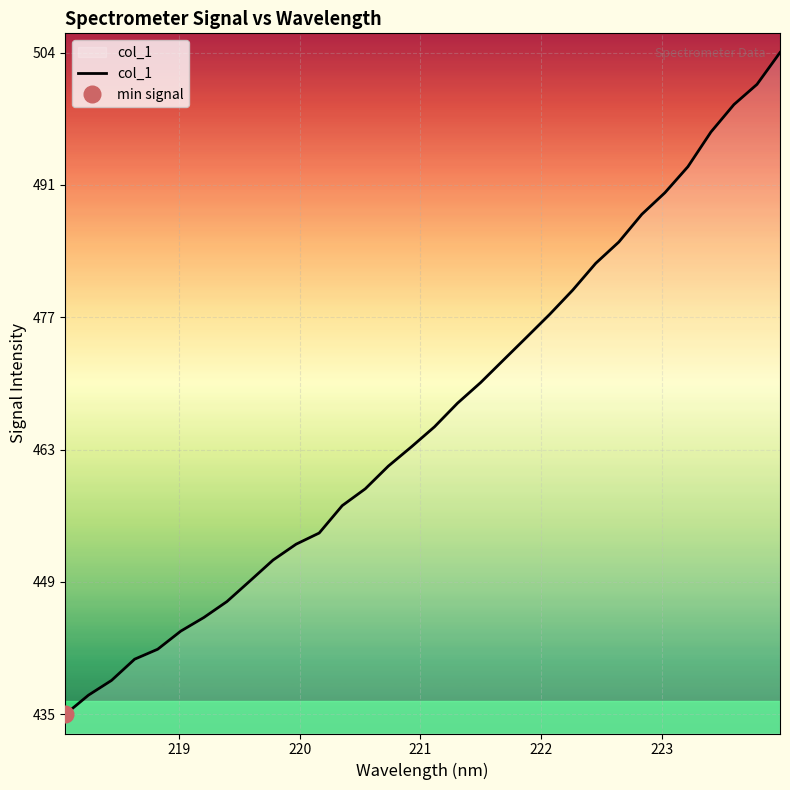

What is the lowest value of the col_1 series?

435.5